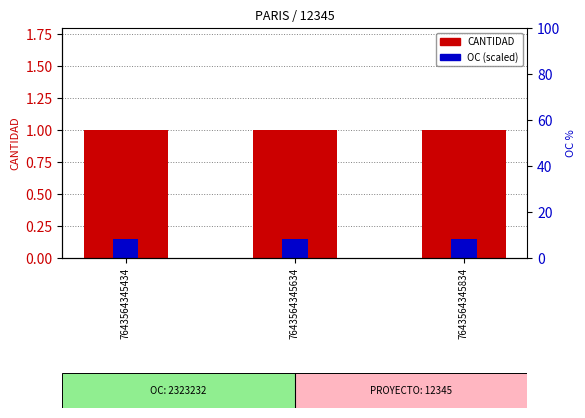

Reading left to right, extract all data points from this chart.

CANTIDAD: 1.0	1.0	1.0
OC (scaled): 0.1	0.1	0.1